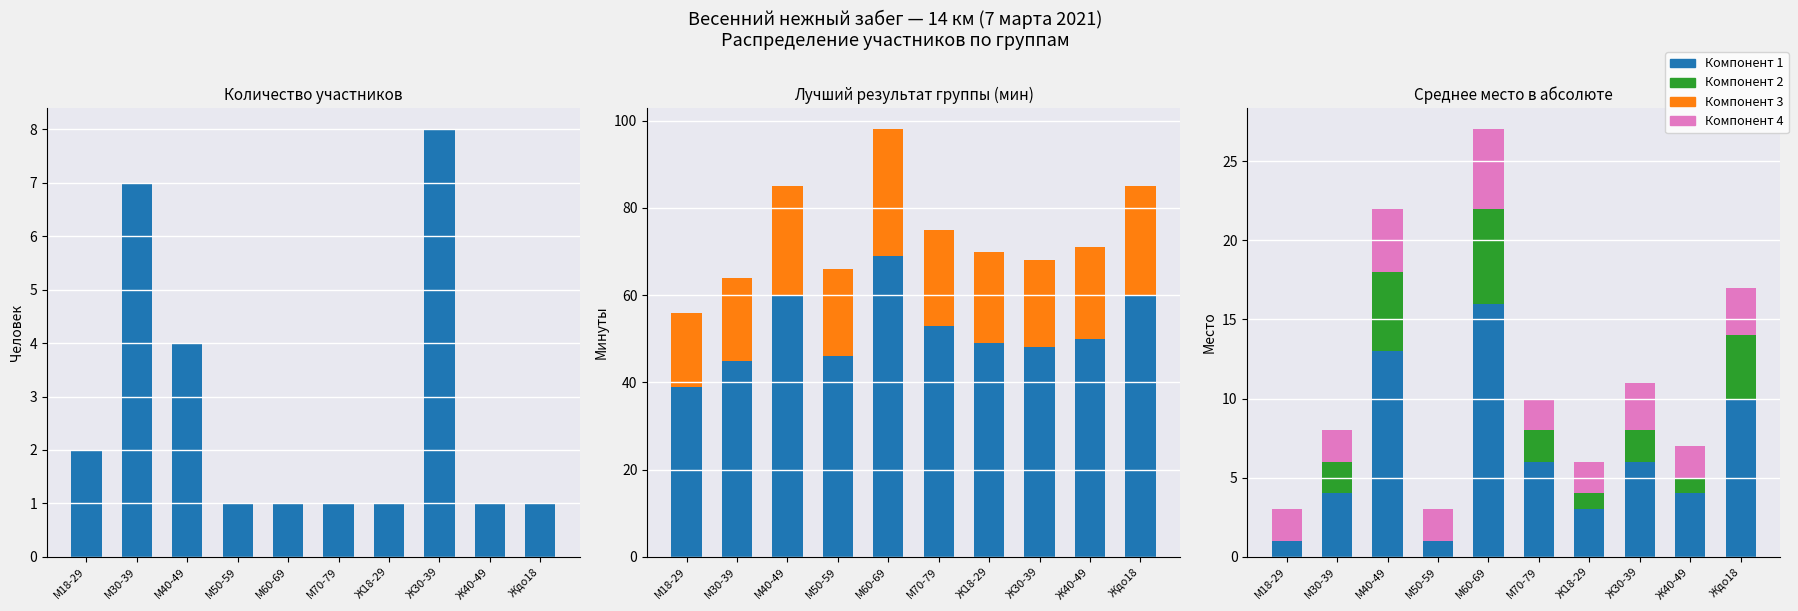

What is the value of the Количество участников bar at the 4th from the left?

1